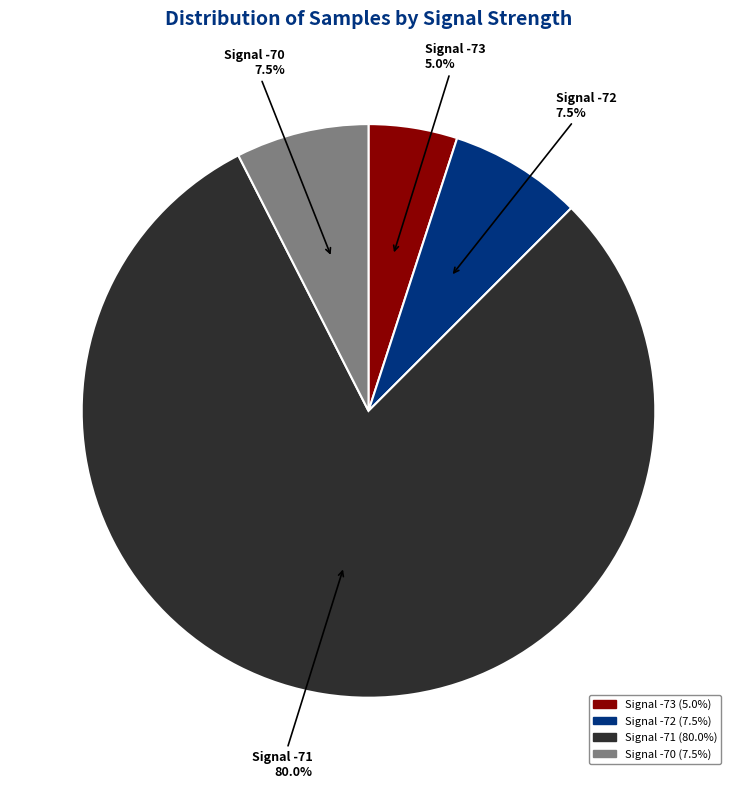

Count the number of slices in the pie.

4